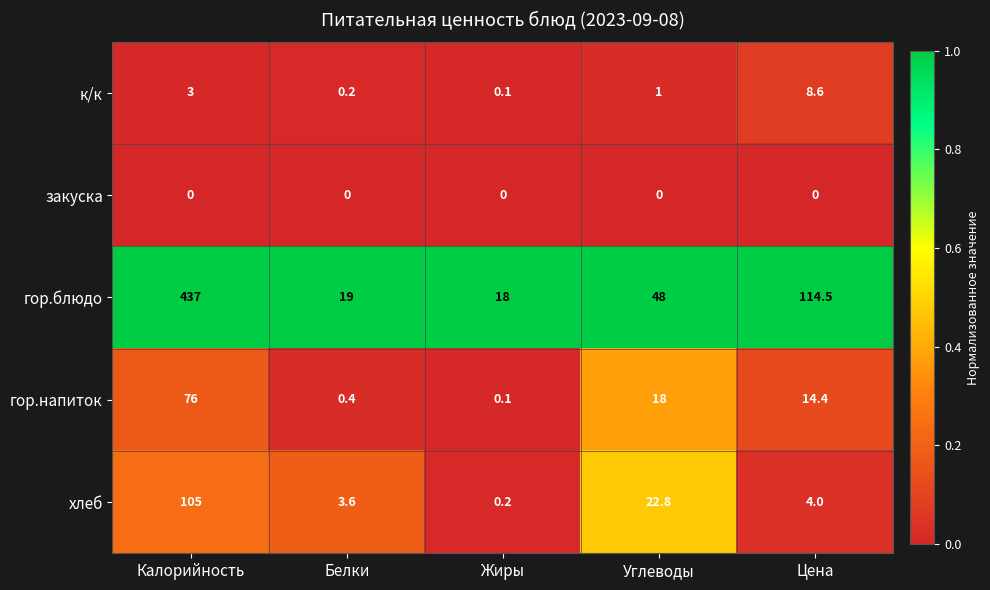

Reading left to right, list all the values displayed in this chart.

к/к: Калорийность=3.0	Белки=0.2	Жиры=0.1	Углеводы=1.0	Цена=8.6
закуска: Калорийность=0.0	Белки=0.0	Жиры=0.0	Углеводы=0.0	Цена=0.0
гор.блюдо: Калорийность=437.0	Белки=19.0	Жиры=18.0	Углеводы=48.0	Цена=114.5
гор.напиток: Калорийность=76.0	Белки=0.4	Жиры=0.1	Углеводы=18.0	Цена=14.4
хлеб: Калорийность=105.0	Белки=3.6	Жиры=0.2	Углеводы=22.8	Цена=4.0